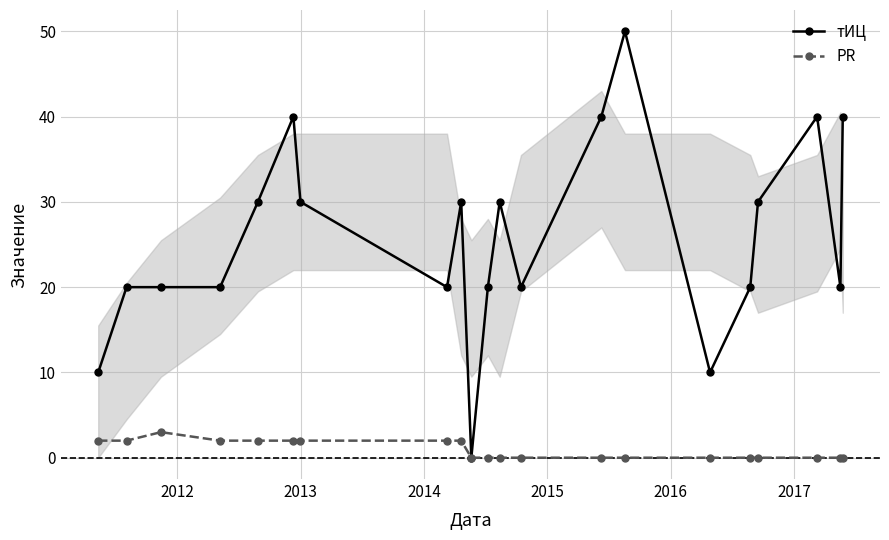

Rank the series by their maximum value, from highest to lowest.

тИЦ, PR